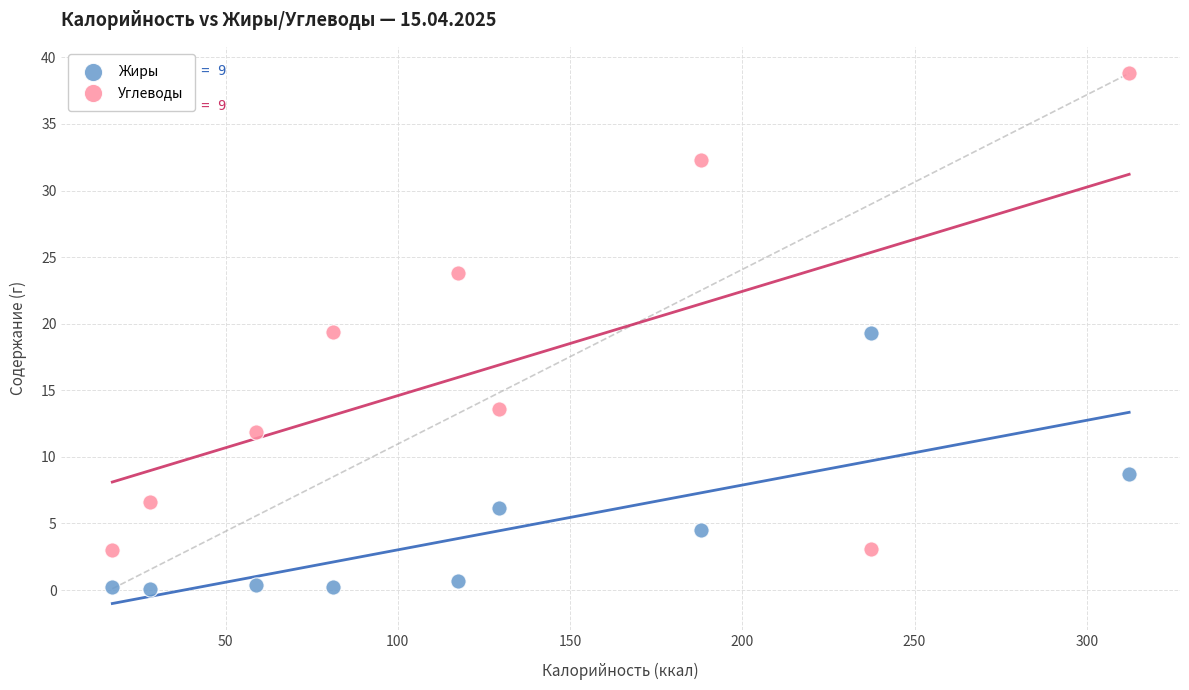

Which series has the widest spread of Y values?

Углеводы